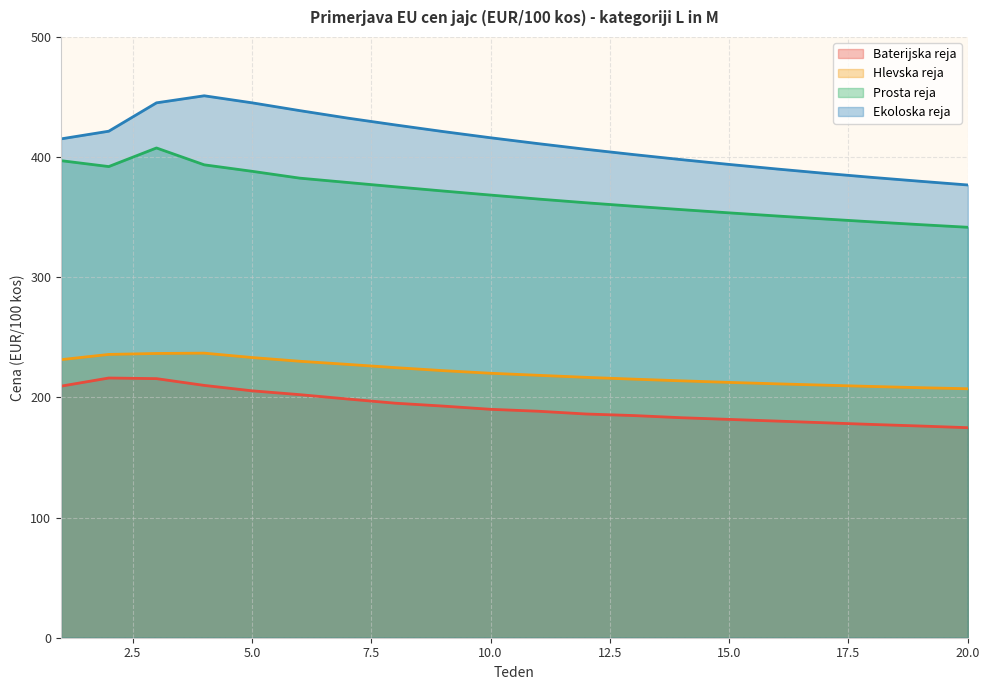

List the labels in order of Hlevska reja value, smallest first.

20, 19, 18, 17, 16, 15, 14, 13, 12, 11, 10, 9, 8, 7, 6, 1, 5, 2, 3, 4